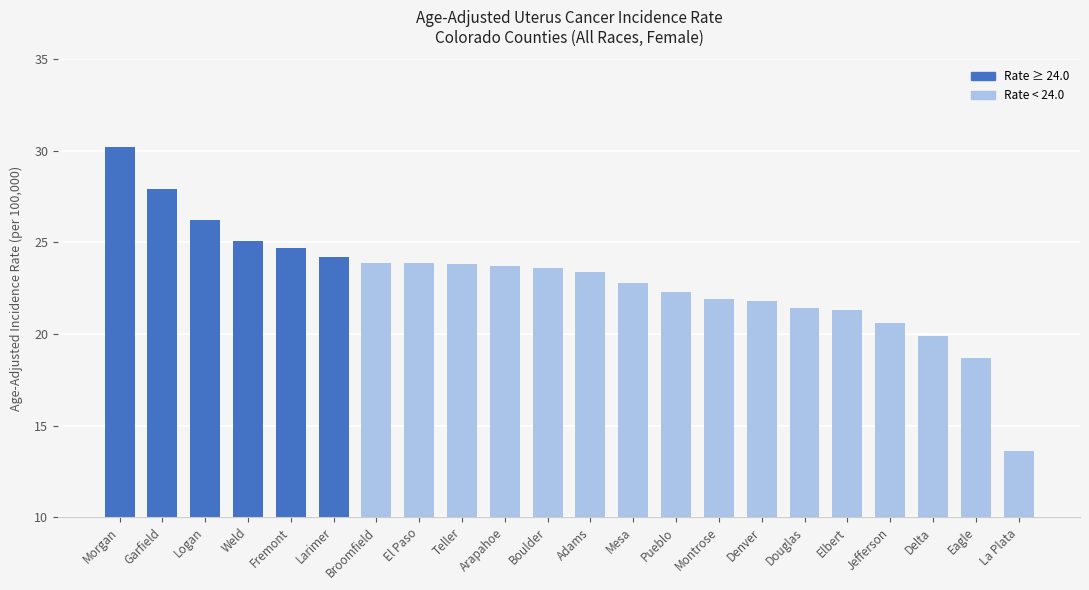

Which has a higher value, Teller or Morgan?

Morgan